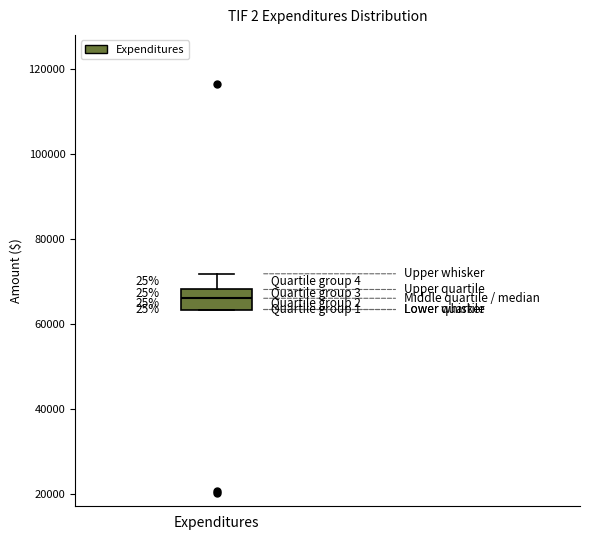

Read this box plot against the y-axis: the position of the median line, the range covered by the box, and the ends of both whiskers. The values are not printed on the chart, so give them approximately, as read against the axis.

median 66000, box 64000 to 68000, whiskers 64000 to 72000